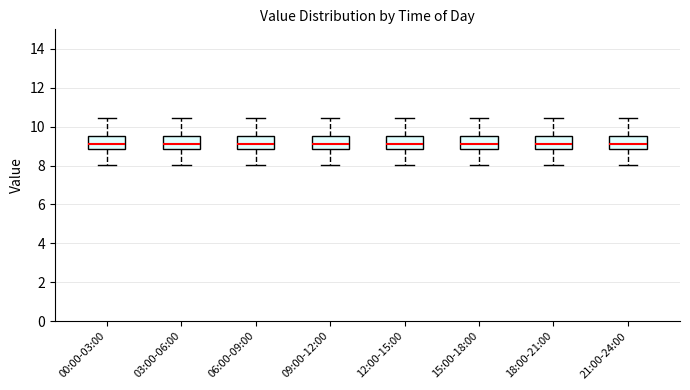

Reading left to right, transcribe this box plot: for each box, give where its median line is, the range the box spans, and where its two whiskers end, as read against the y-axis. The values are not printed on the chart, so give them approximately, as read against the axis.

00:00-03:00: median 9.2, box 8.8 to 9.4, whiskers 8.0 to 10.4
03:00-06:00: median 9.2, box 8.8 to 9.4, whiskers 8.0 to 10.4
06:00-09:00: median 9.2, box 8.8 to 9.4, whiskers 8.0 to 10.4
09:00-12:00: median 9.2, box 8.8 to 9.4, whiskers 8.0 to 10.4
12:00-15:00: median 9.2, box 8.8 to 9.4, whiskers 8.0 to 10.4
15:00-18:00: median 9.2, box 8.8 to 9.4, whiskers 8.0 to 10.4
18:00-21:00: median 9.2, box 8.8 to 9.4, whiskers 8.0 to 10.4
21:00-24:00: median 9.2, box 8.8 to 9.4, whiskers 8.0 to 10.4